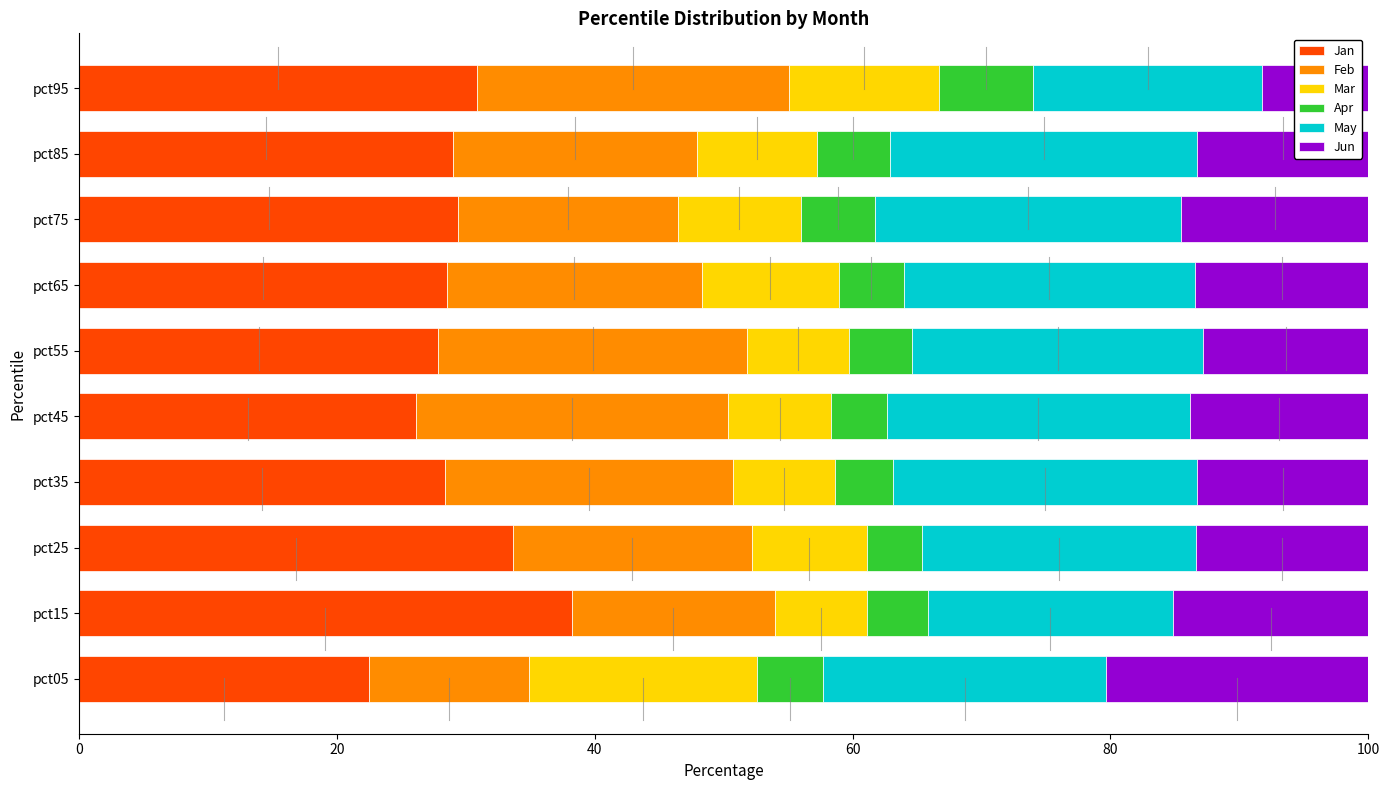

What is the total value across all series at pct25?

100.0